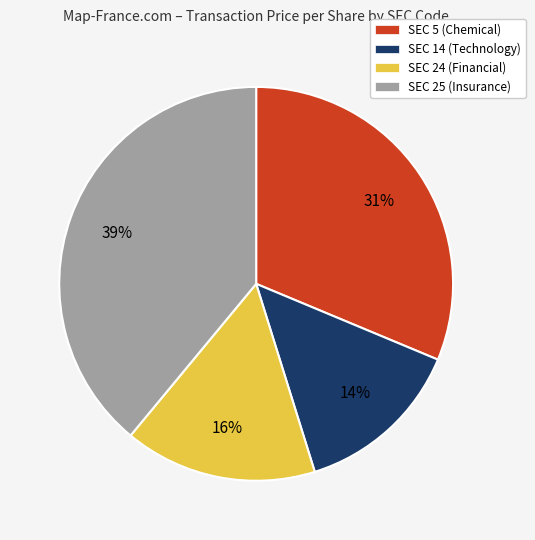

To the nearest percent, what is the average slice percentage?

25%